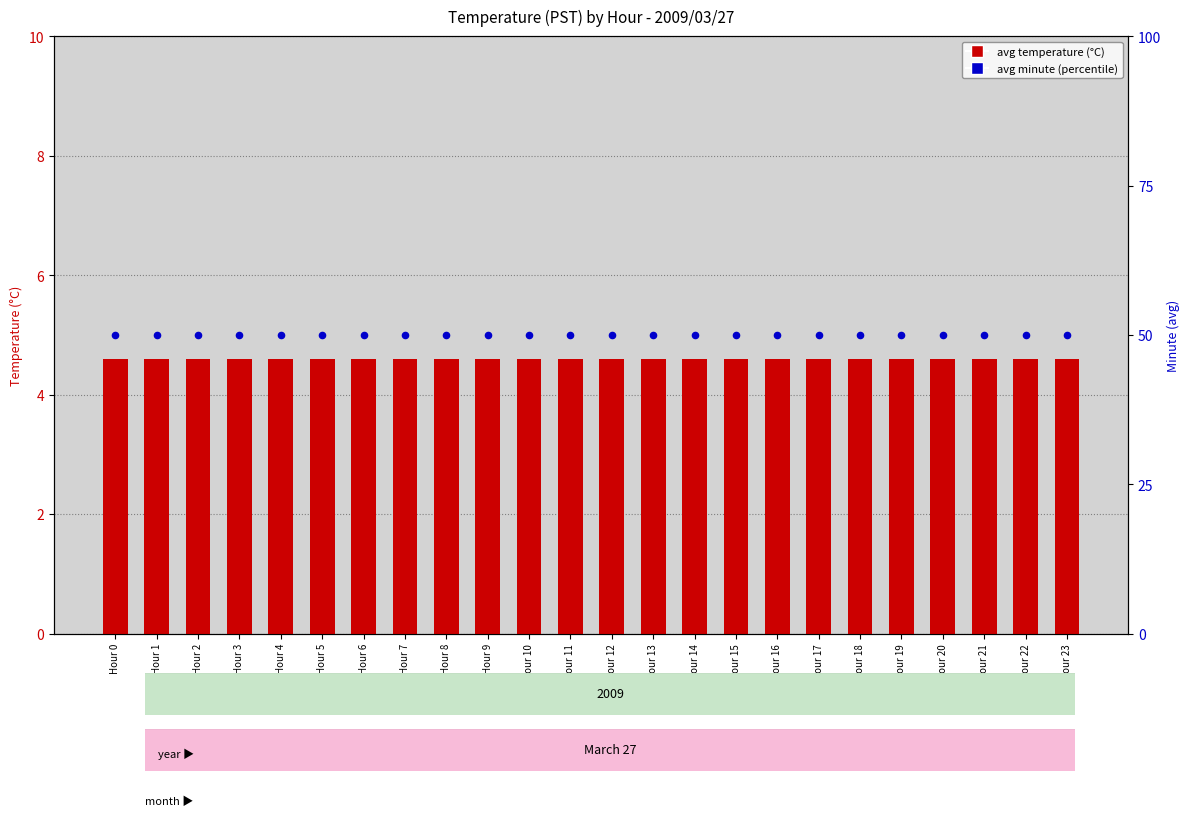

Which series has the widest spread of Y values?

avg temperature (°C)